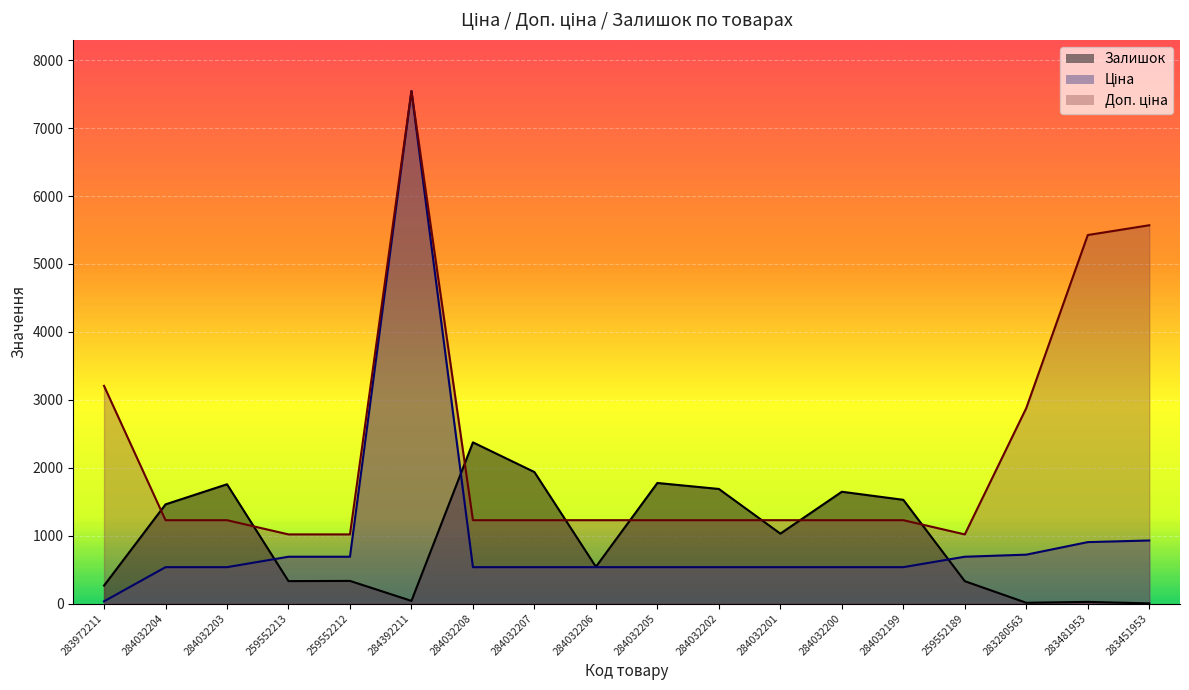

At which category does the chart reach its minimum across all series?

283451953